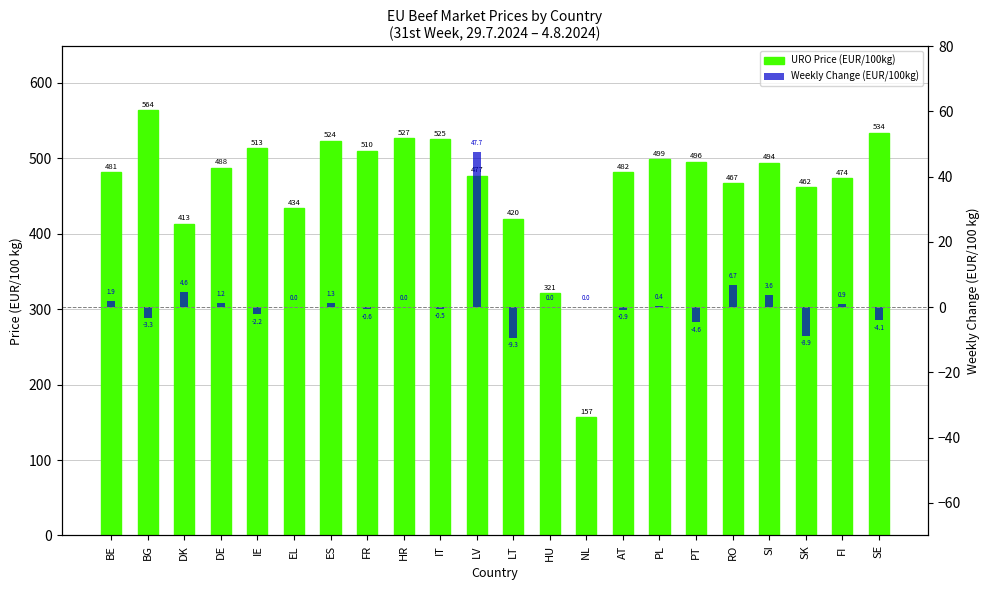

Reading left to right, list all the values displayed in this chart.

URO Price (EUR/100kg): BE=481.4	BG=564.2	DK=413.2	DE=487.7	IE=513.3	EL=433.9	ES=523.6	FR=510.0	HR=526.9	IT=525.3	LV=477.0	LT=420.2	HU=321.4	NL=156.5	AT=481.8	PL=498.8	PT=495.7	RO=467.2	SI=494.0	SK=461.9	FI=473.5	SE=533.9
Weekly Change (EUR/100kg): BE=1.9	BG=-3.3	DK=4.6	DE=1.2	IE=-2.2	EL=0.0	ES=1.3	FR=-0.6	HR=0.0	IT=-0.5	LV=47.7	LT=-9.3	HU=0.0	NL=0.0	AT=-0.9	PL=0.4	PT=-4.6	RO=6.7	SI=3.6	SK=-8.9	FI=0.9	SE=-4.1